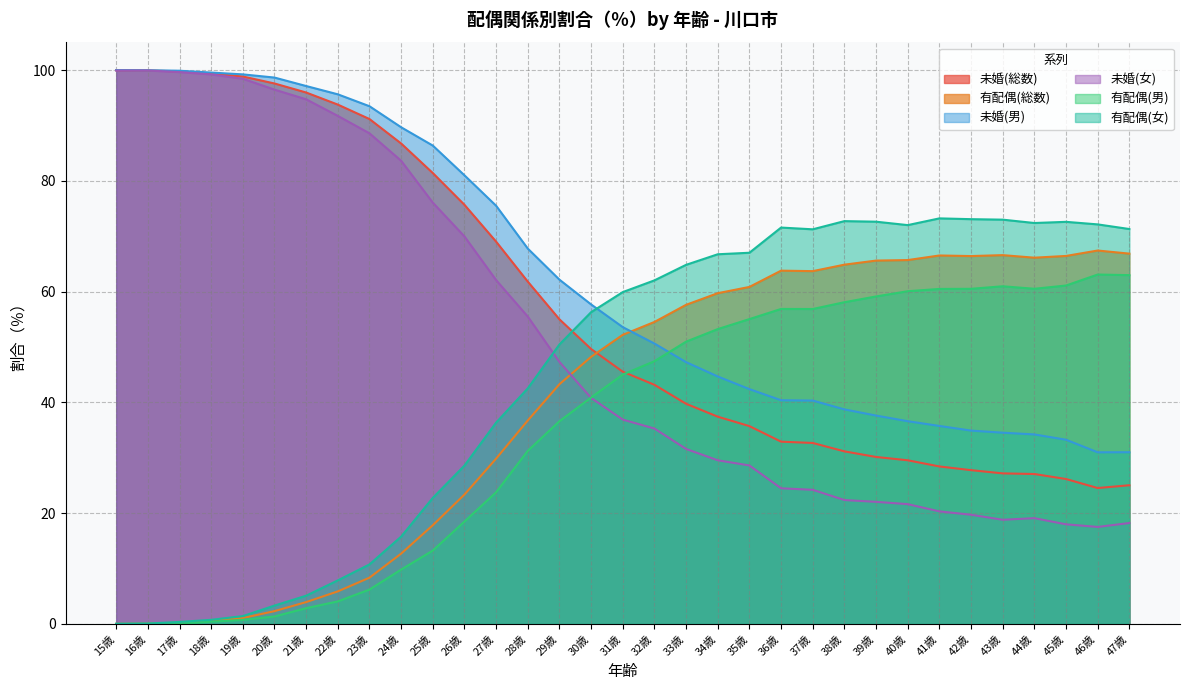

Count the number of data series in this chart.

6